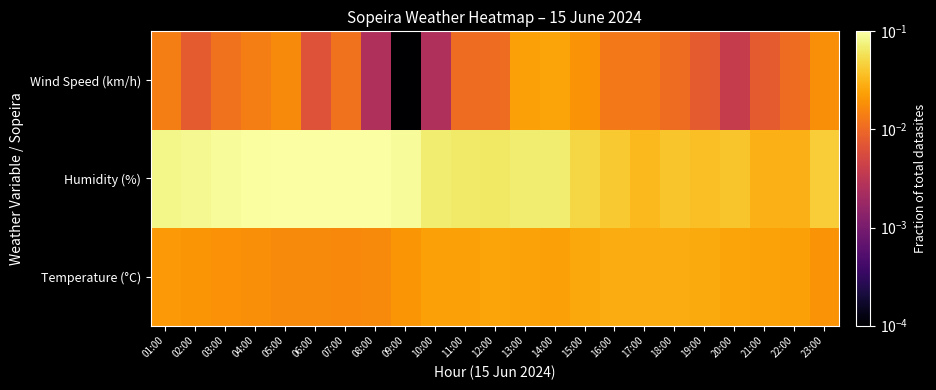

Between 08:00 and 17:00, which series saw the biggest shift?

Humidity (%)